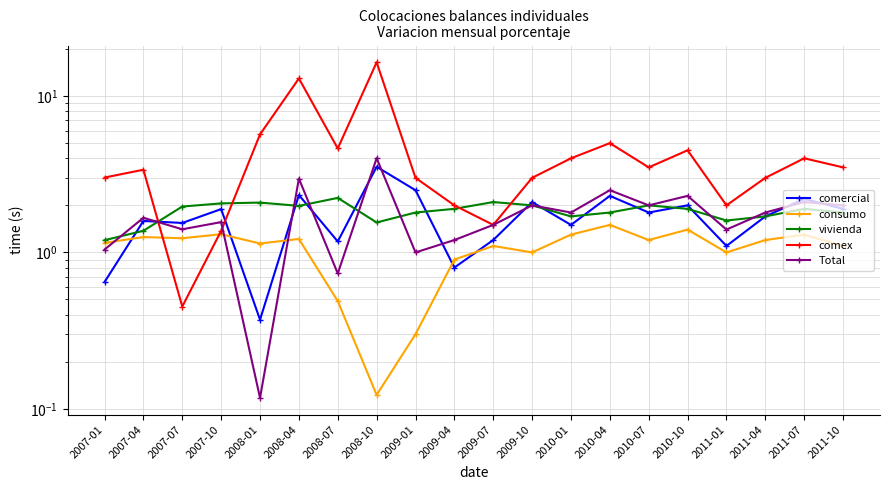

List the labels in order of comercial value, largest first.

2008-10, 2009-01, 2008-04, 2010-04, 2011-07, 2009-10, 2010-10, 2011-10, 2007-10, 2010-07, 2011-04, 2007-04, 2007-07, 2010-01, 2009-07, 2008-07, 2011-01, 2009-04, 2007-01, 2008-01